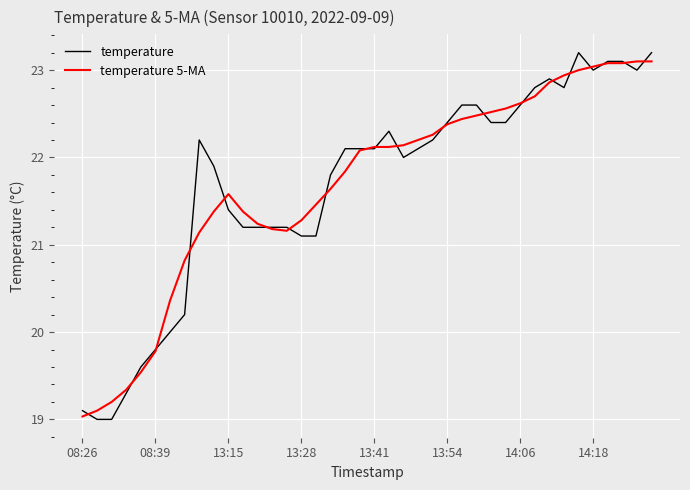

What is the minimum value shown in the chart?

19.0